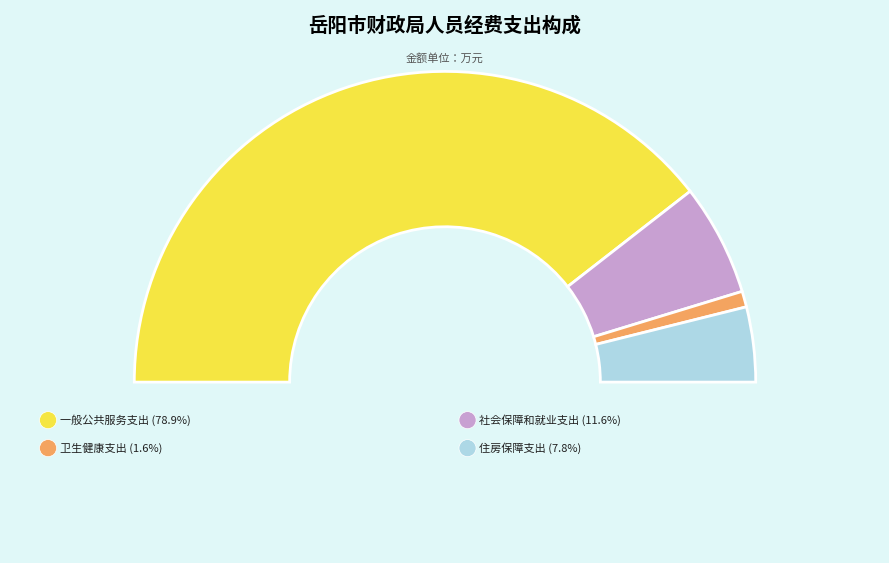

What is the majority slice?

一般公共服务支出